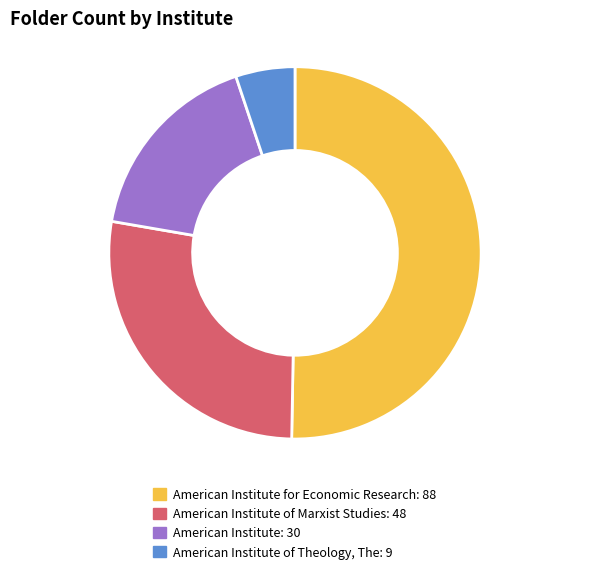

Is there any slice that represents more than half of the pie?

Yes